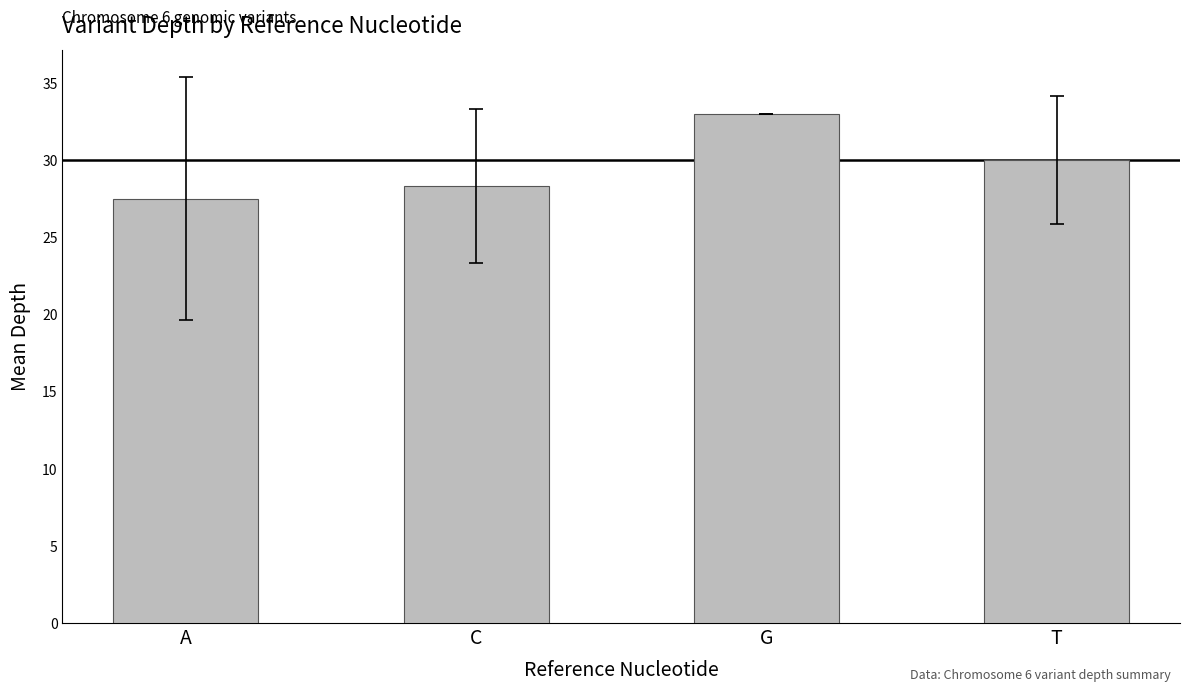

At which label does the data first exceed 30?

G